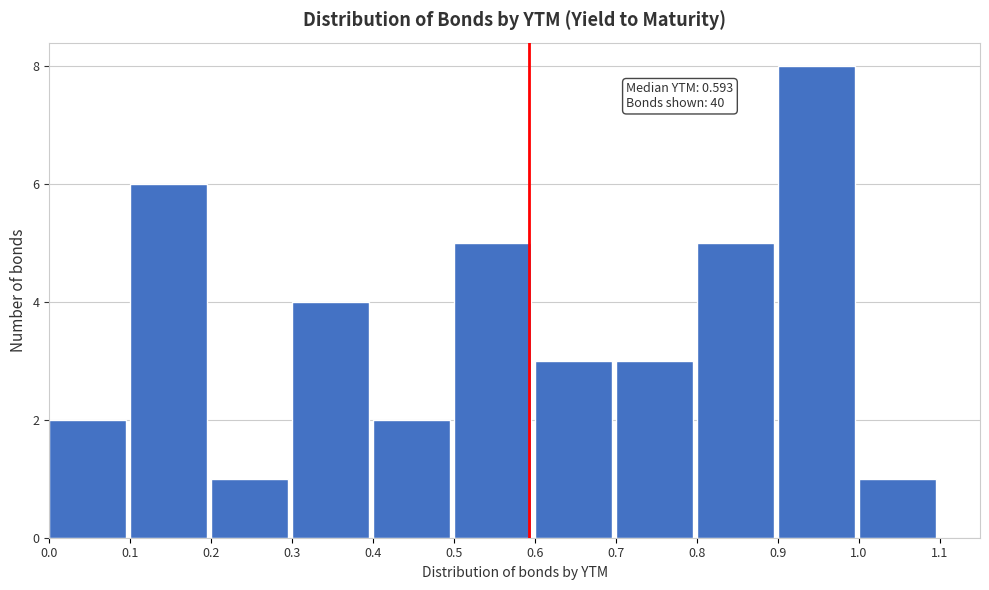

Over which range of the x-axis is the bar tallest?

0.9 to 1.0